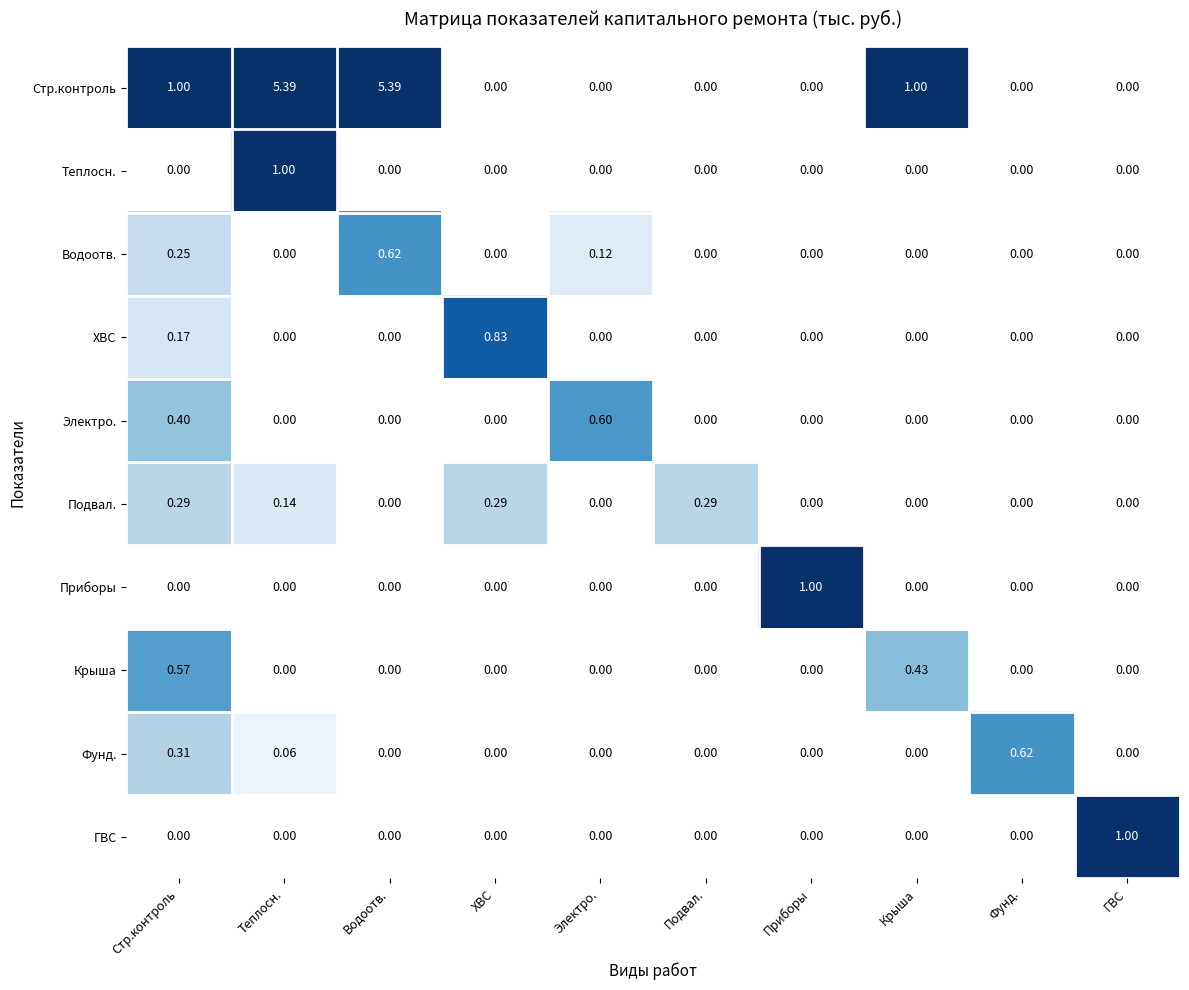

Is the value of Подвал. at ХВС greater than the value of Теплосн. at Крыша?

Yes